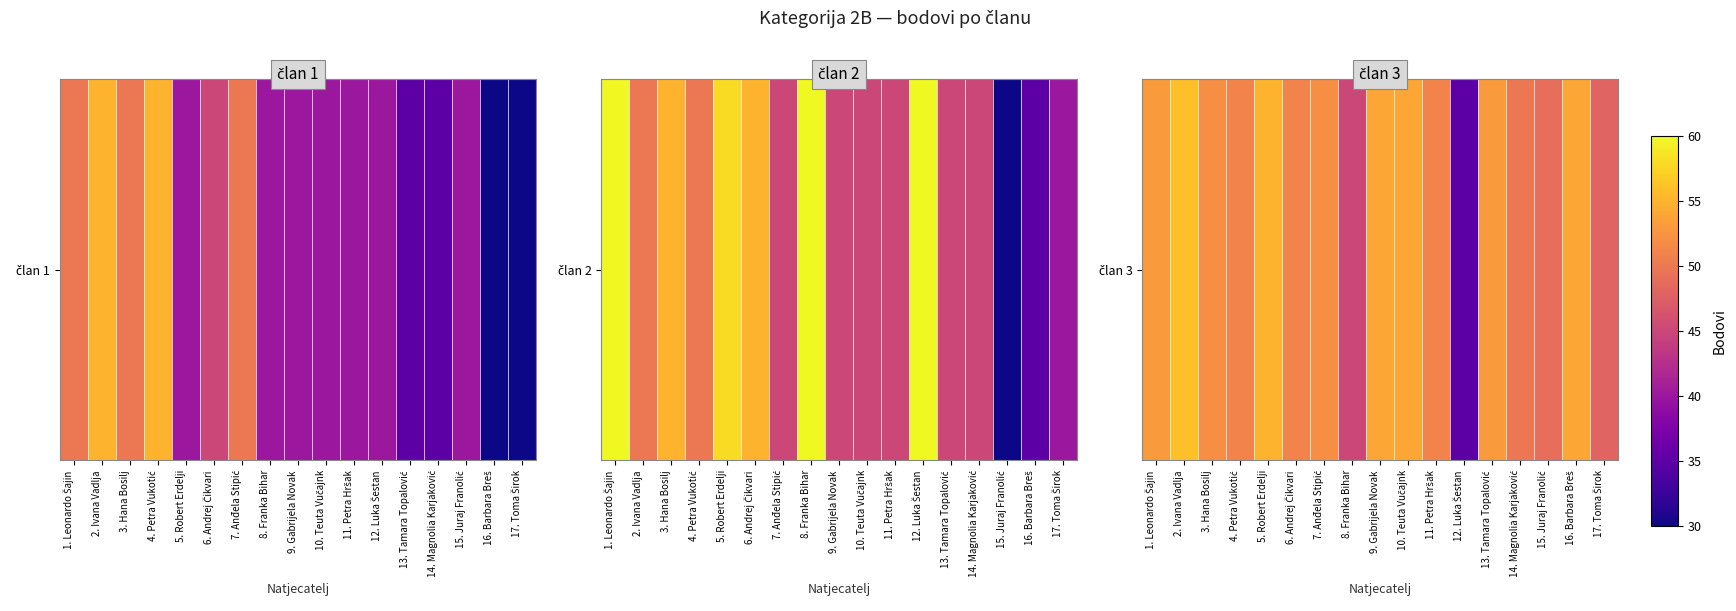

What is the average value?

51